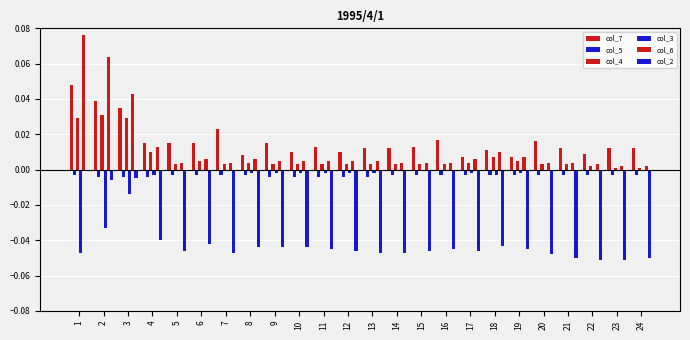

How many groups of bars are there?

24